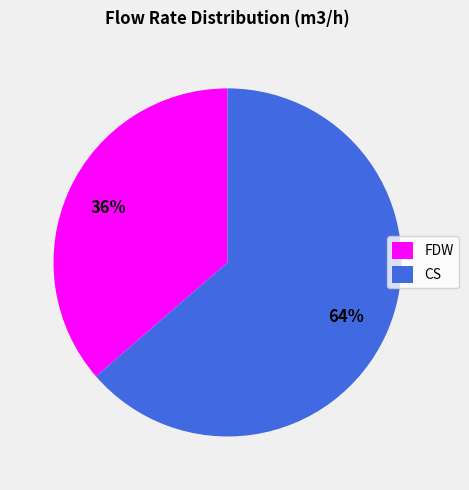

Which category has the biggest portion of the pie?

CS